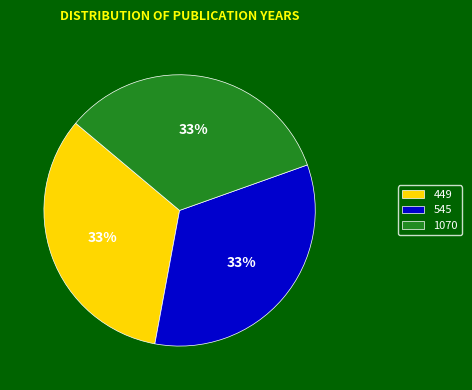

True or false: 545 accounts for 33% of the total.

True